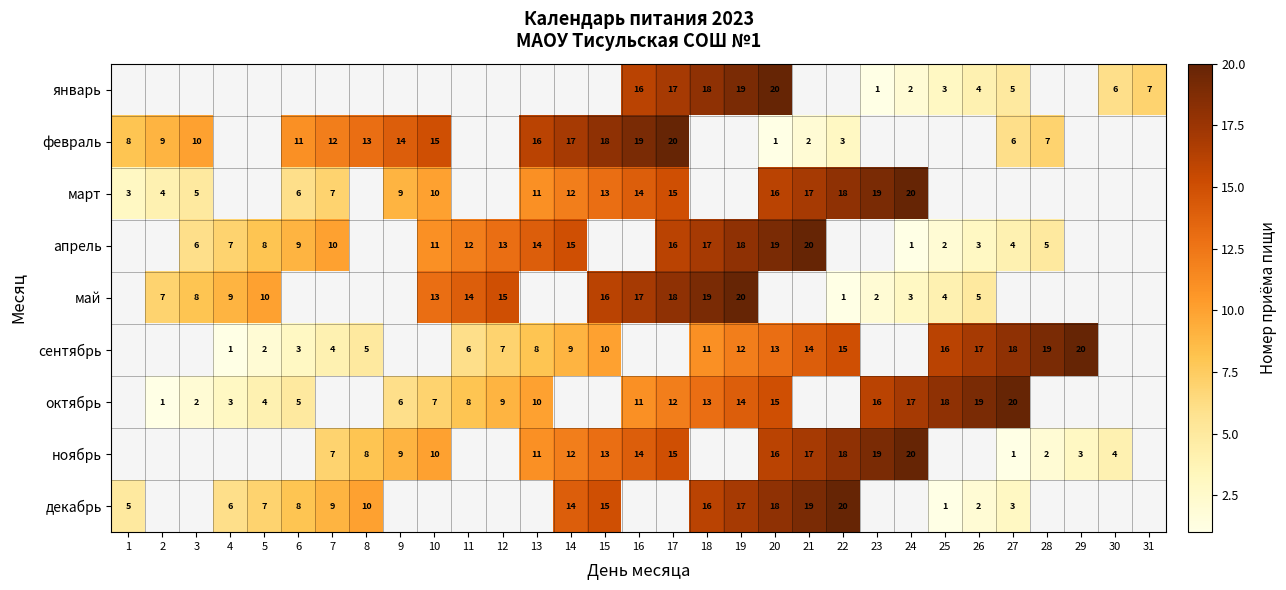

True or false: декабрь has a value of 4 at 27.

False